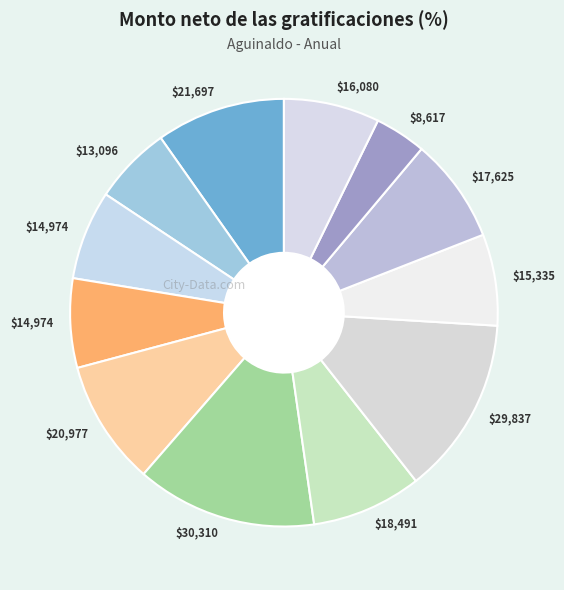

Is there a majority slice in this chart?

No